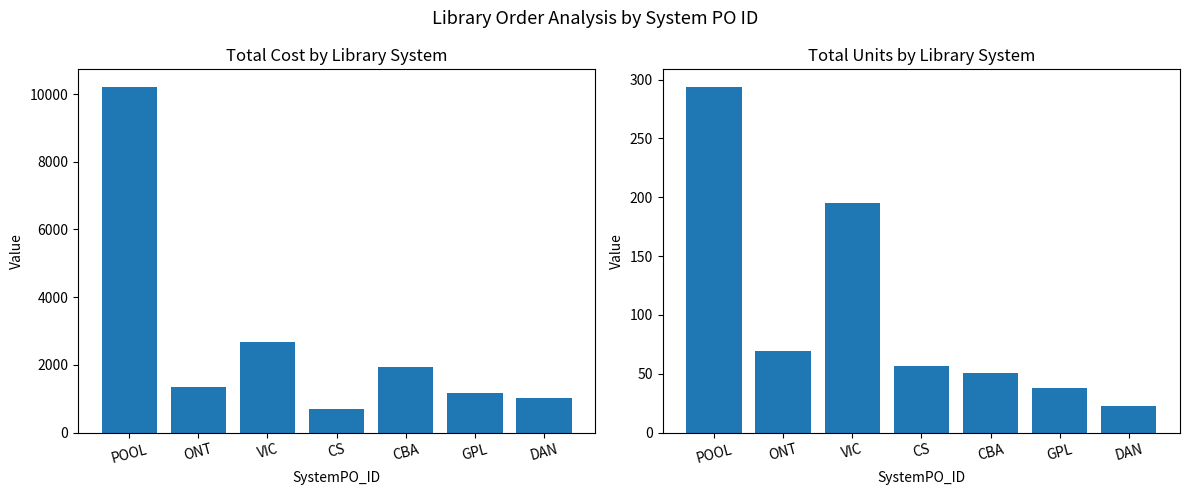

At how many categories does at least one series exceed 2893?

1